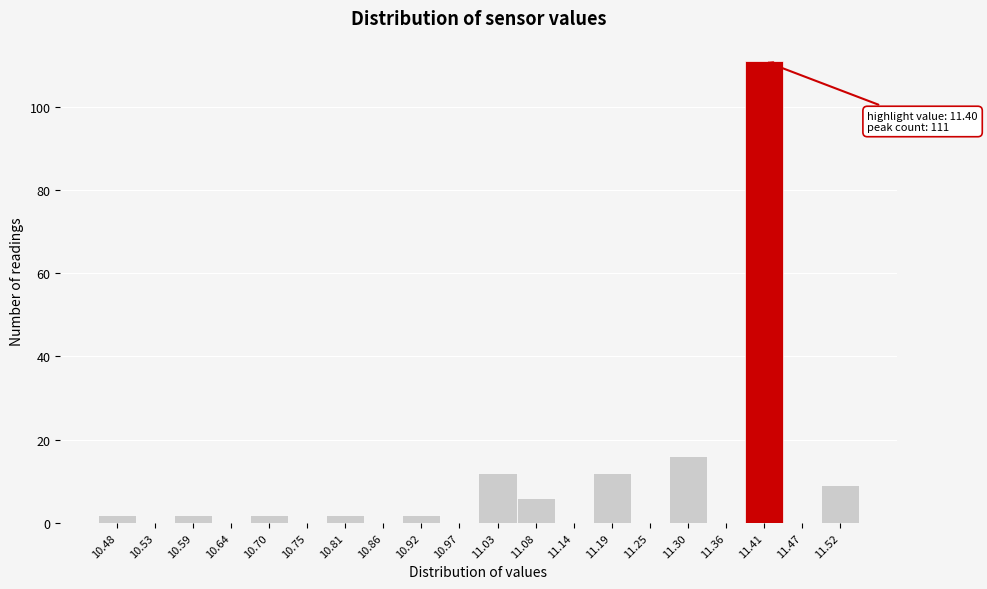

Over which range of the x-axis is the bar tallest?

11.385 to 11.440